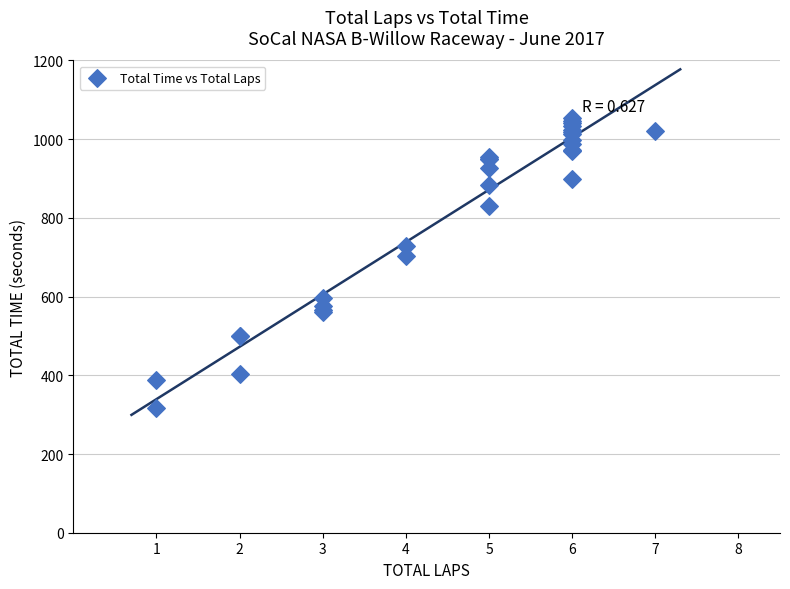

What Y value in the scatter plot is closest to 684?

702.7